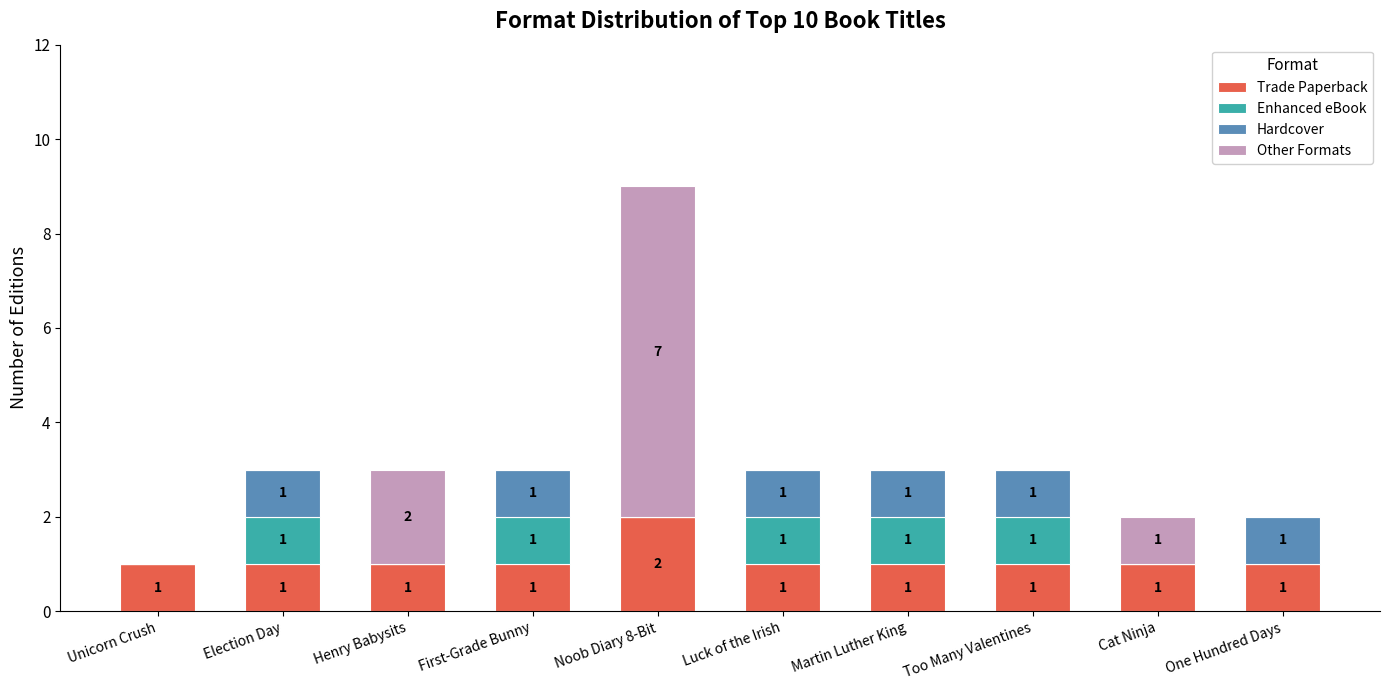

Reading left to right, what are the values for Trade Paperback?

Unicorn Crush=1	Election Day=1	Henry Babysits=1	First-Grade Bunny=1	Noob Diary 8-Bit=2	Luck of the Irish=1	Martin Luther King=1	Too Many Valentines=1	Cat Ninja=1	One Hundred Days=1